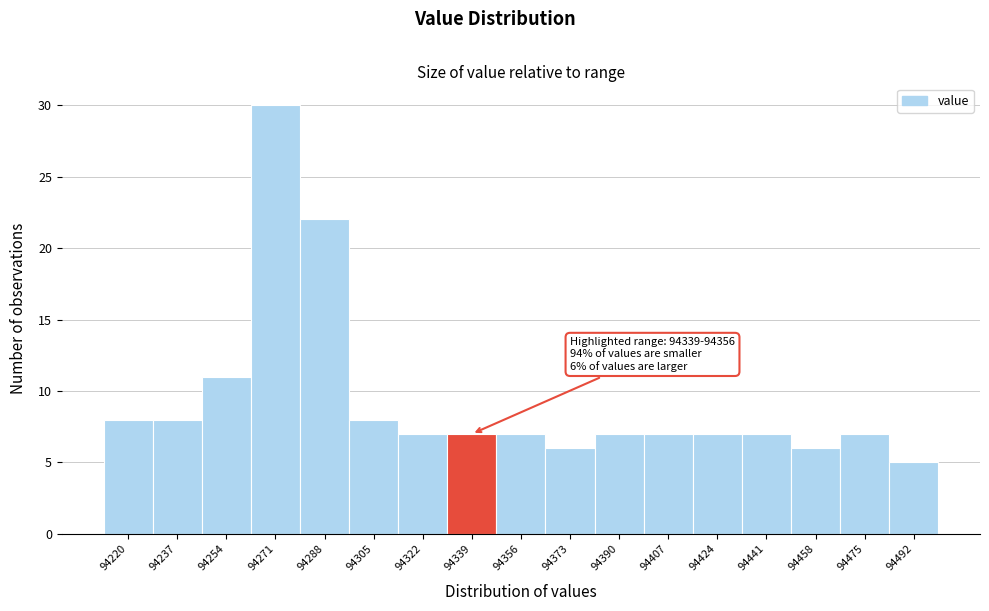

Reading left to right, extract all data points from this chart.

94220=8	94237=8	94254=11	94271=30	94288=22	94305=8	94322=7	94339=7	94356=7	94373=6	94390=7	94407=7	94424=7	94441=7	94458=6	94475=7	94492=5